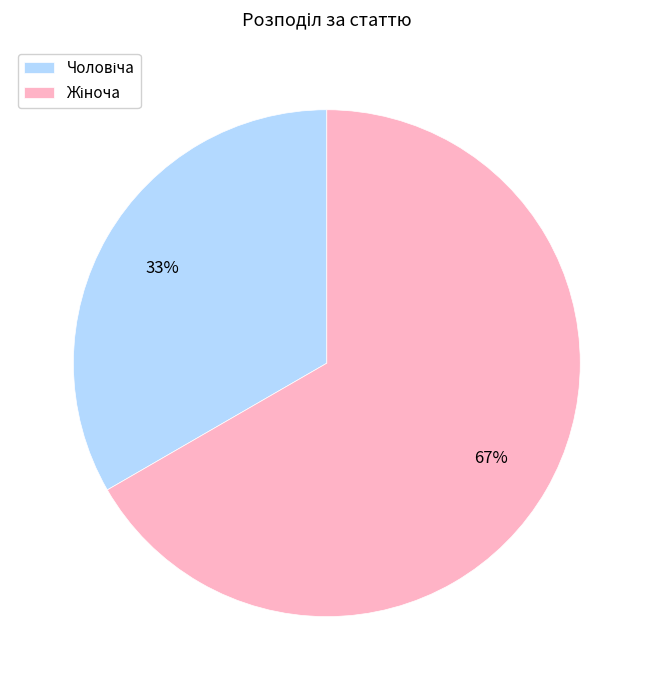

To the nearest percent, what is the average slice percentage?

50%